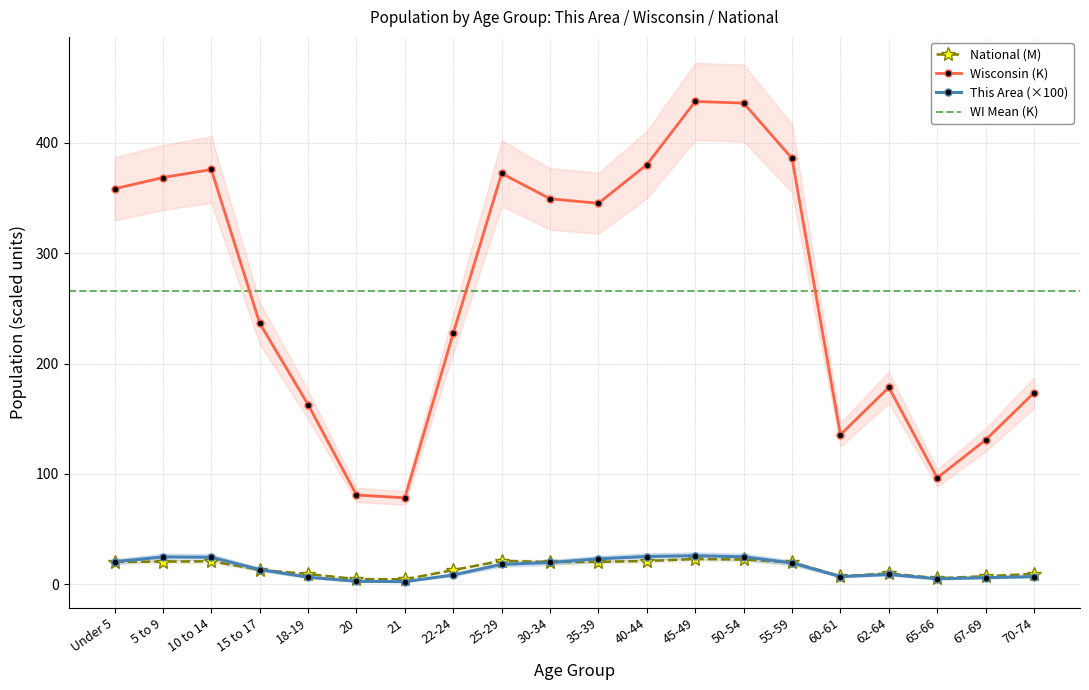

True or false: Wisconsin has a value of 692.6 at 45-49.

False